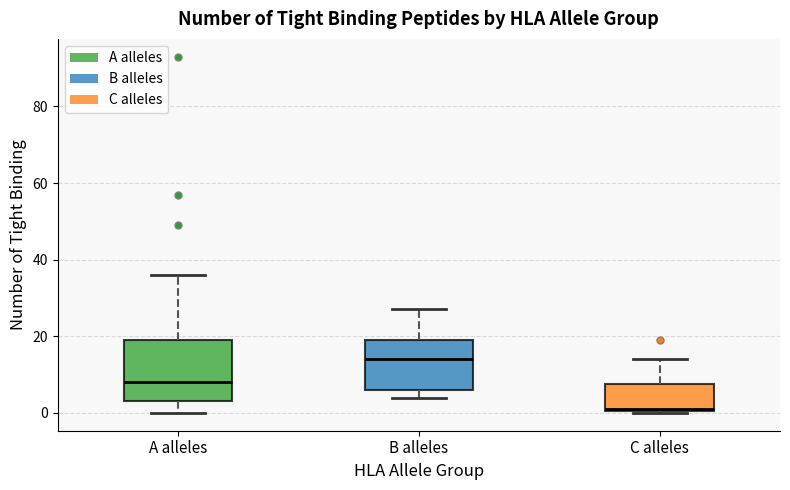

Which box has the lowest median line?

C alleles